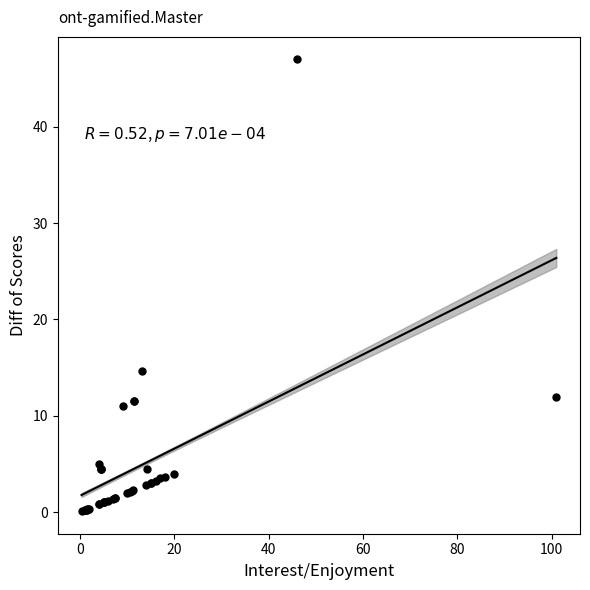

What Y value in the scatter plot is closest to 23?

14.7